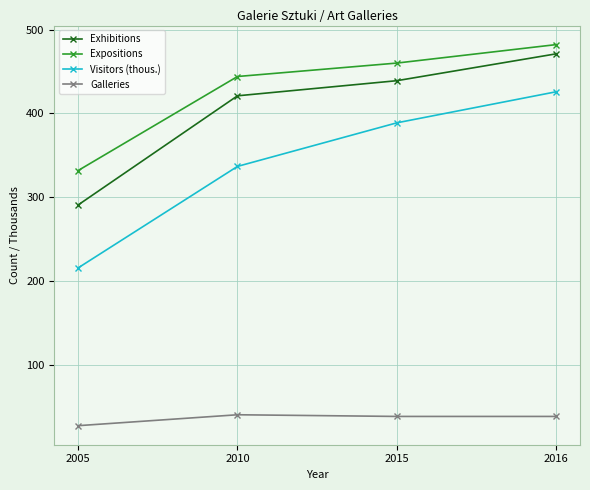

Which series has the largest range (max minus min)?

Visitors (thous.)